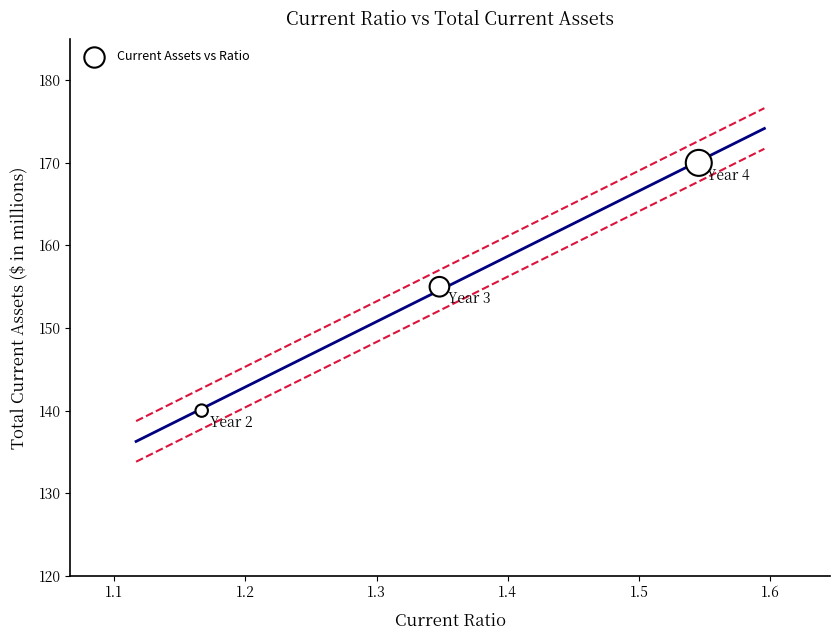

What is the range of Y values (max minus min)?

30